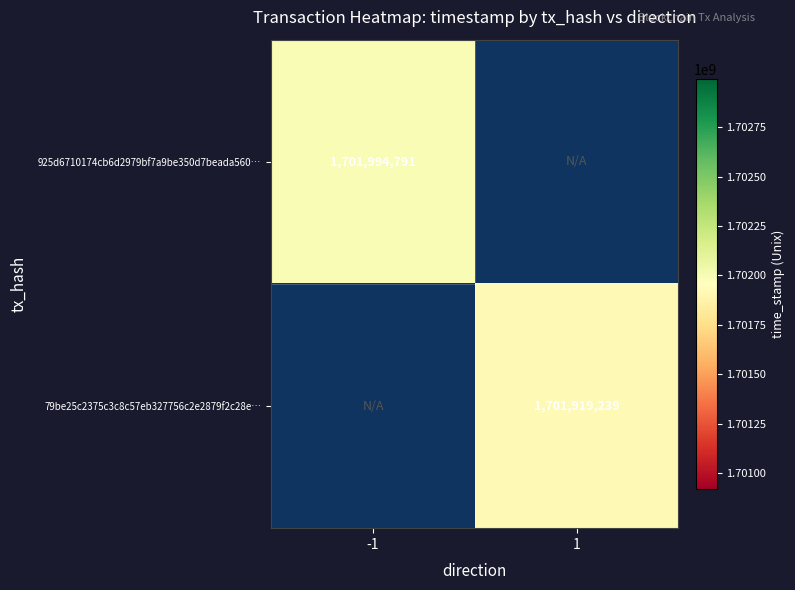

The 79be25c2375c3c8c57eb327756c2e2879f2c28e… series shows 2459484450 at 1. True or false?

False